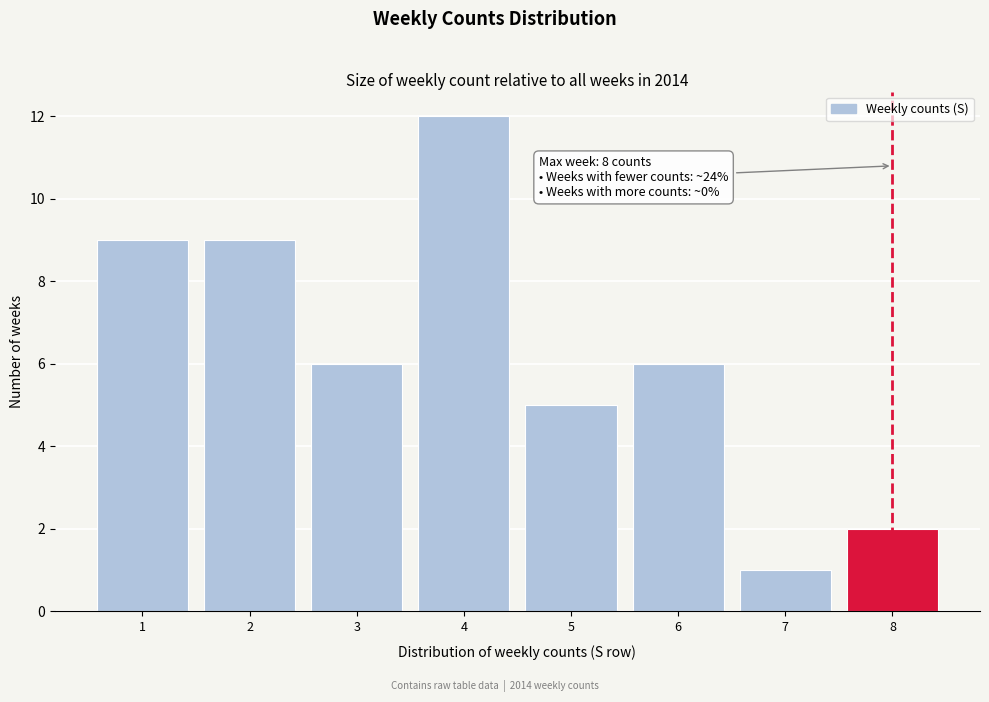

Reading left to right, transcribe all the data shown in this chart.

9	9	6	12	5	6	1	2